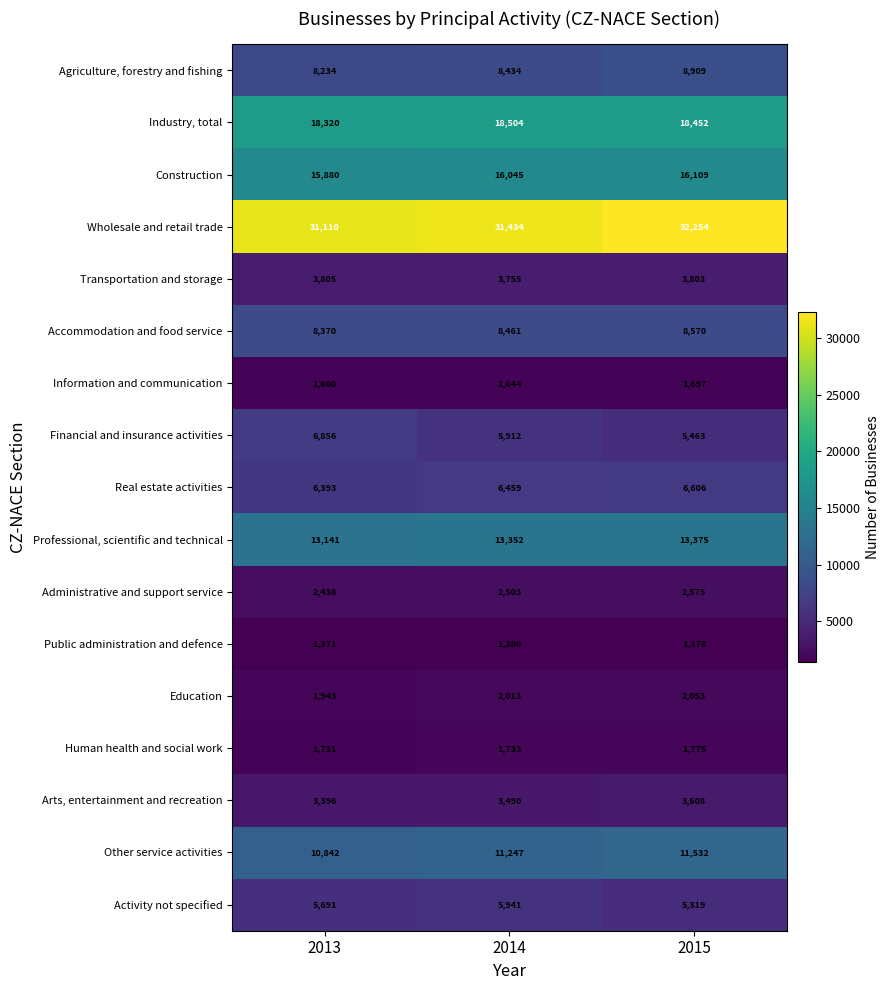

What is the sum of all Administrative and support service values?

7516